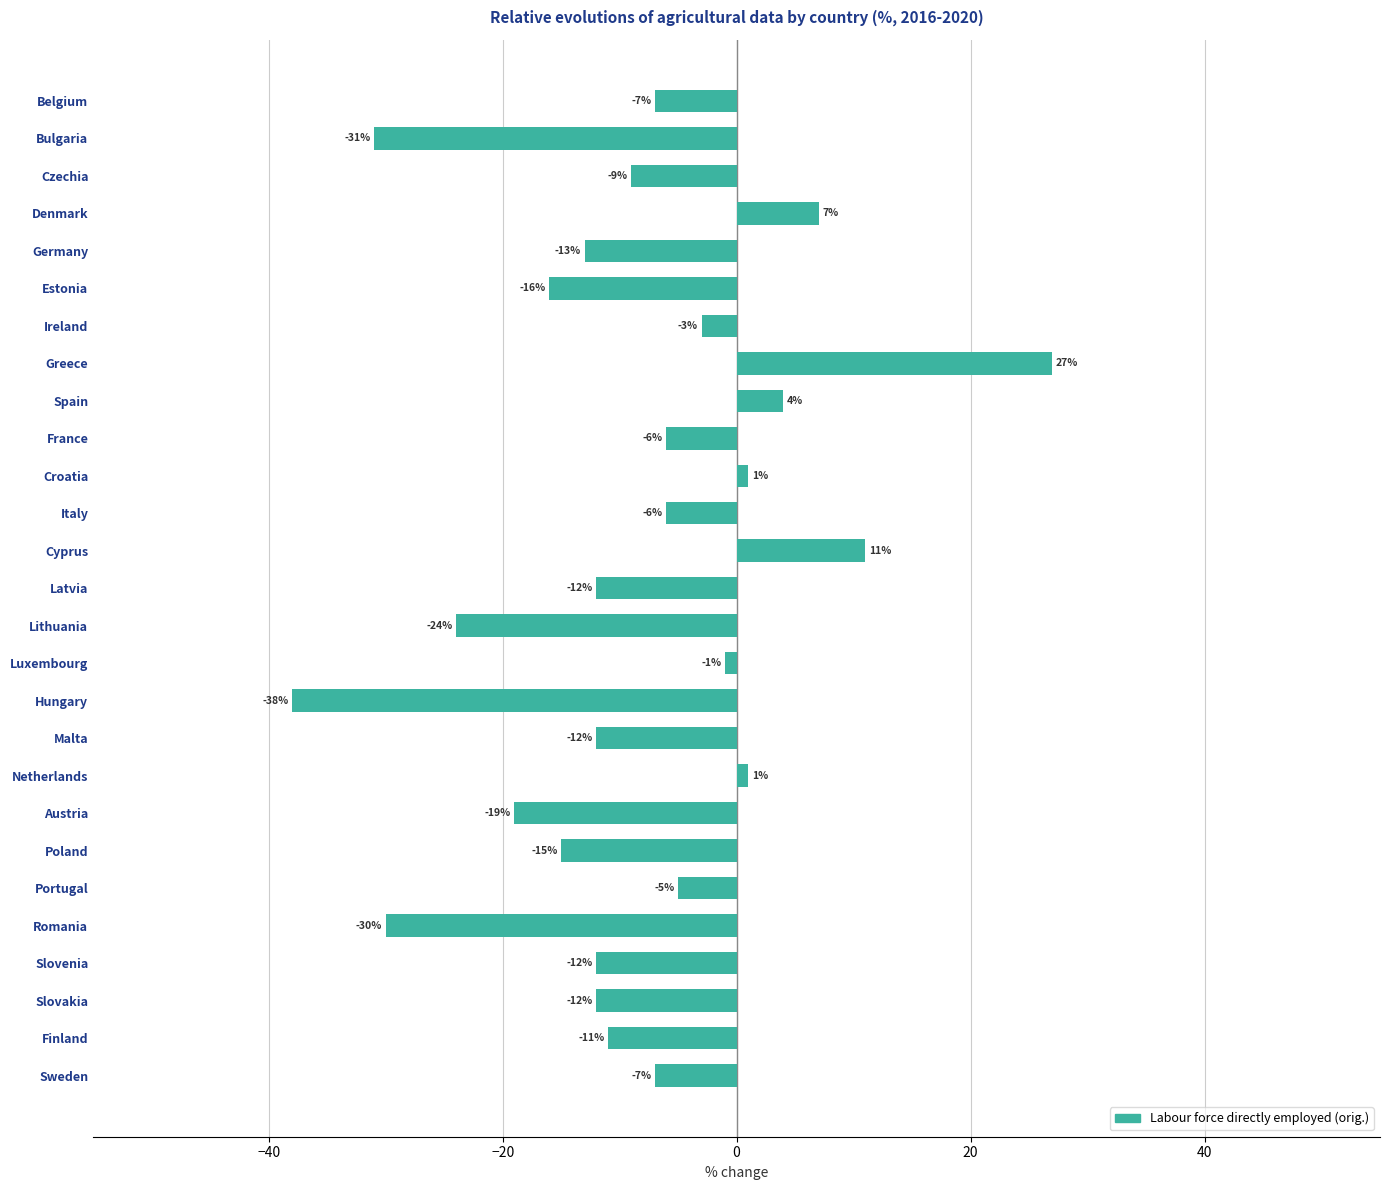

Reading bottom to top, extract all data points from this chart.

Sweden=-7	Finland=-11	Slovakia=-12	Slovenia=-12	Romania=-30	Portugal=-5	Poland=-15	Austria=-19	Netherlands=1	Malta=-12	Hungary=-38	Luxembourg=-1	Lithuania=-24	Latvia=-12	Cyprus=11	Italy=-6	Croatia=1	France=-6	Spain=4	Greece=27	Ireland=-3	Estonia=-16	Germany=-13	Denmark=7	Czechia=-9	Bulgaria=-31	Belgium=-7